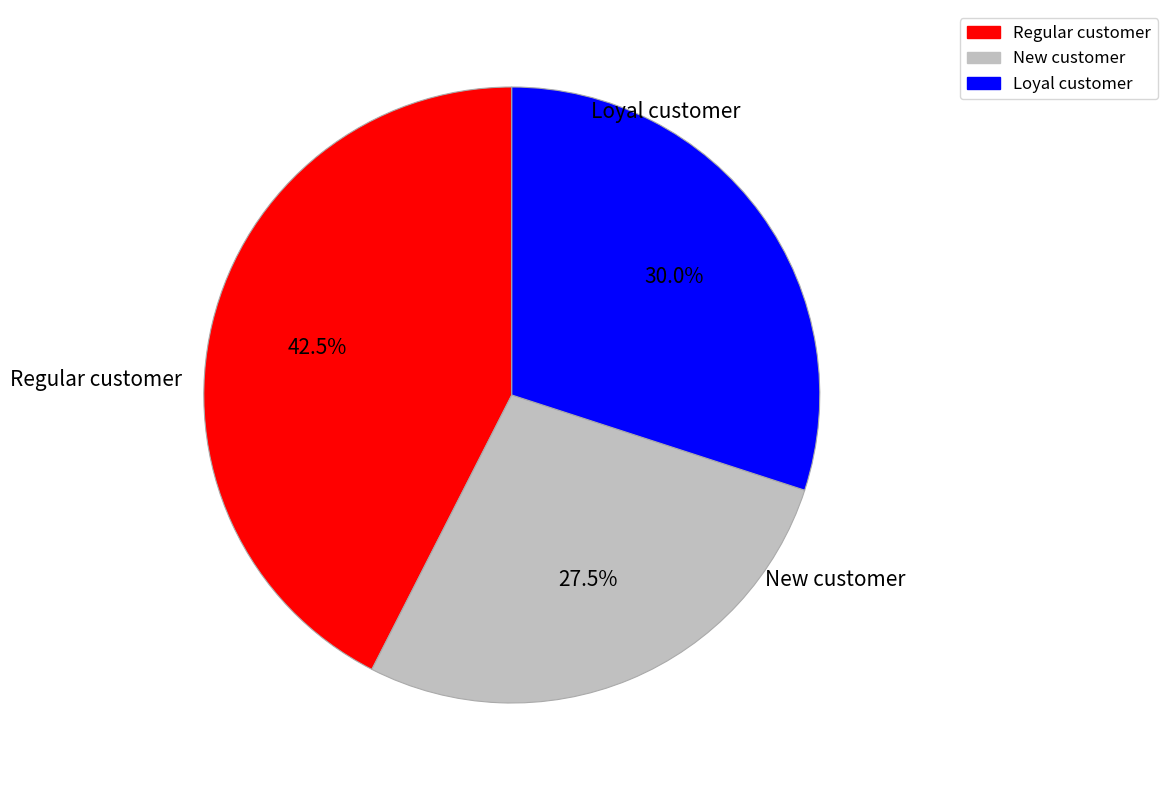

What is the ratio of the value at New customer to the value at Regular customer?

0.6